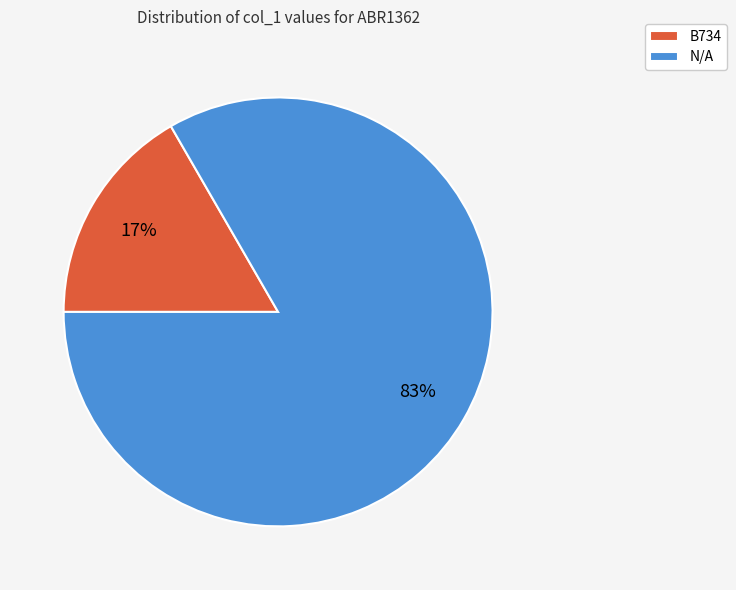

To the nearest percent, what portion does B734 represent?

17%